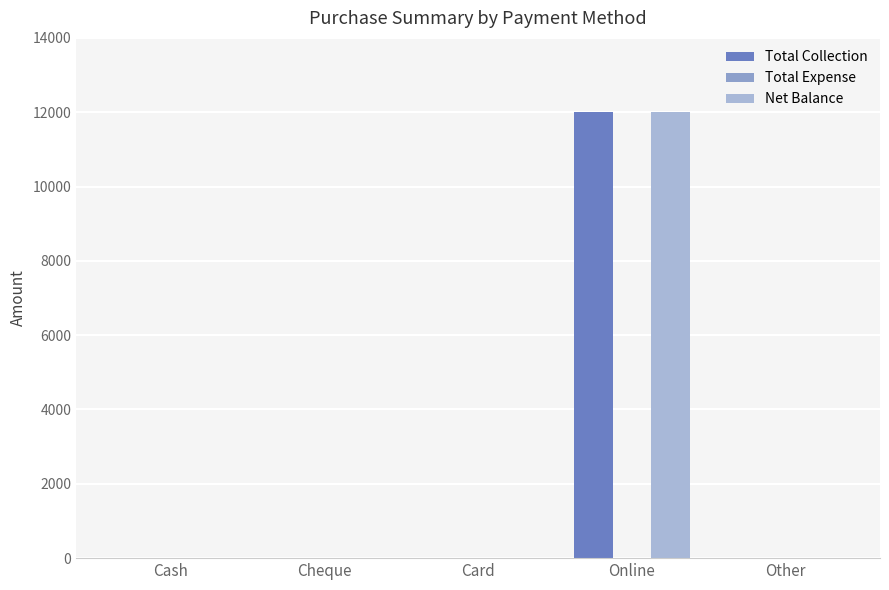

Which series has the largest total across all categories?

Total Collection